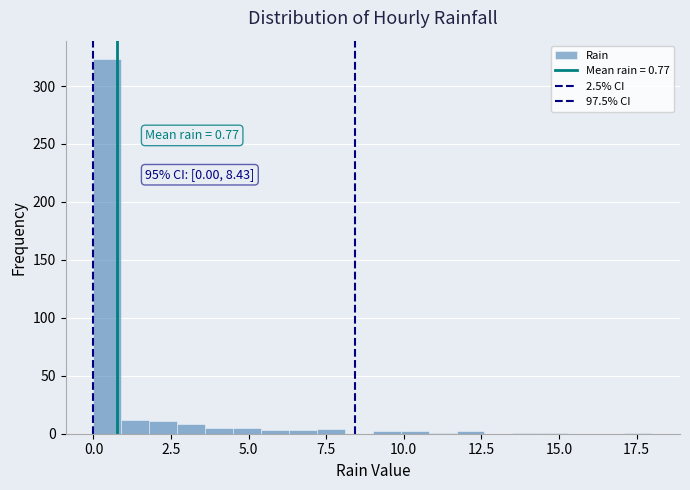

Around what value on the x-axis is the tallest bar? Give the approximate position of its centre, as read against the axis.

0.5